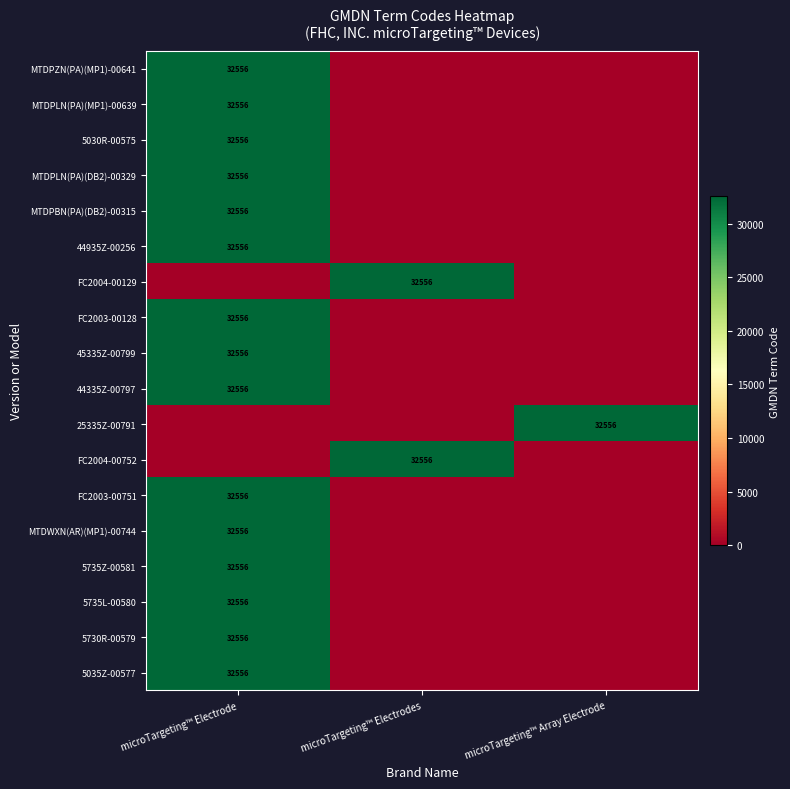

The value of 5730R-00579 at microTargeting™ Electrode is 42705. True or false?

False